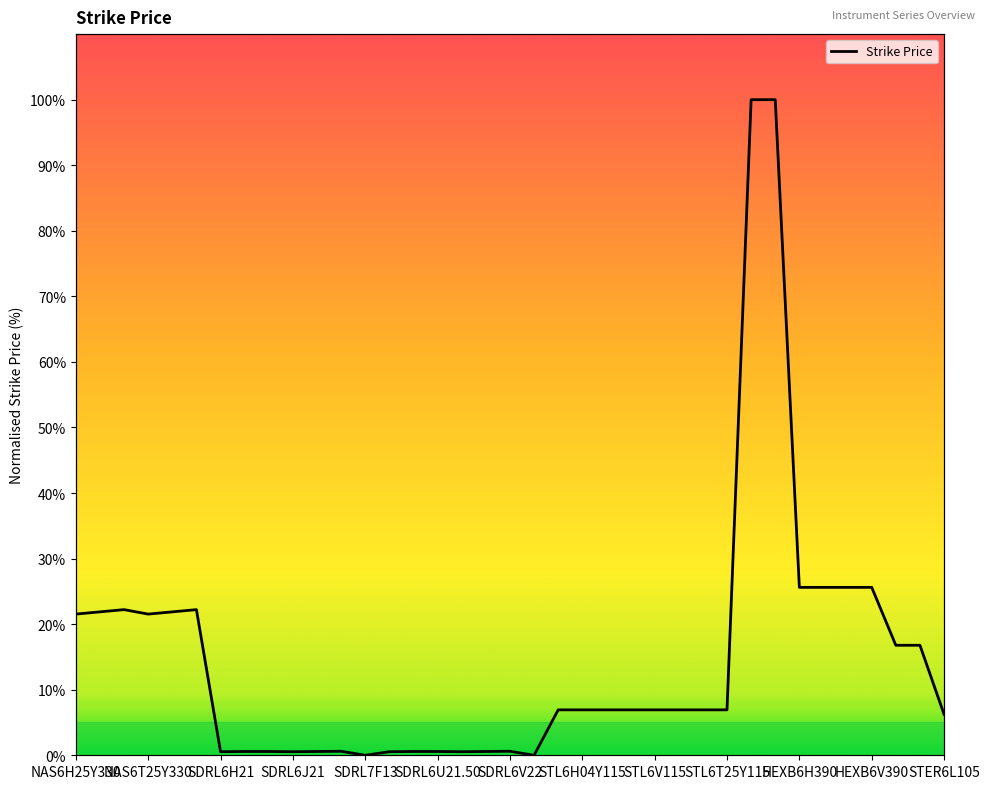

Where is the first local maximum?

NAS6H25Y340